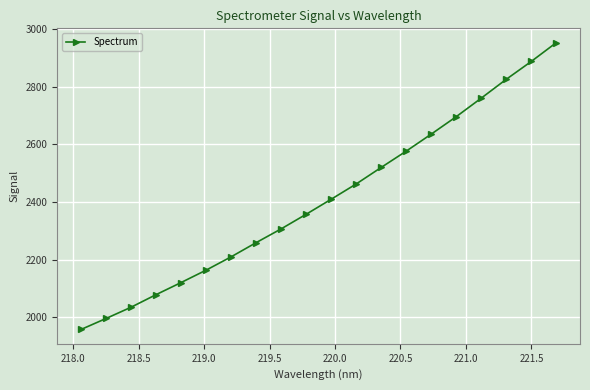

What is the smallest value displayed?

1958.5